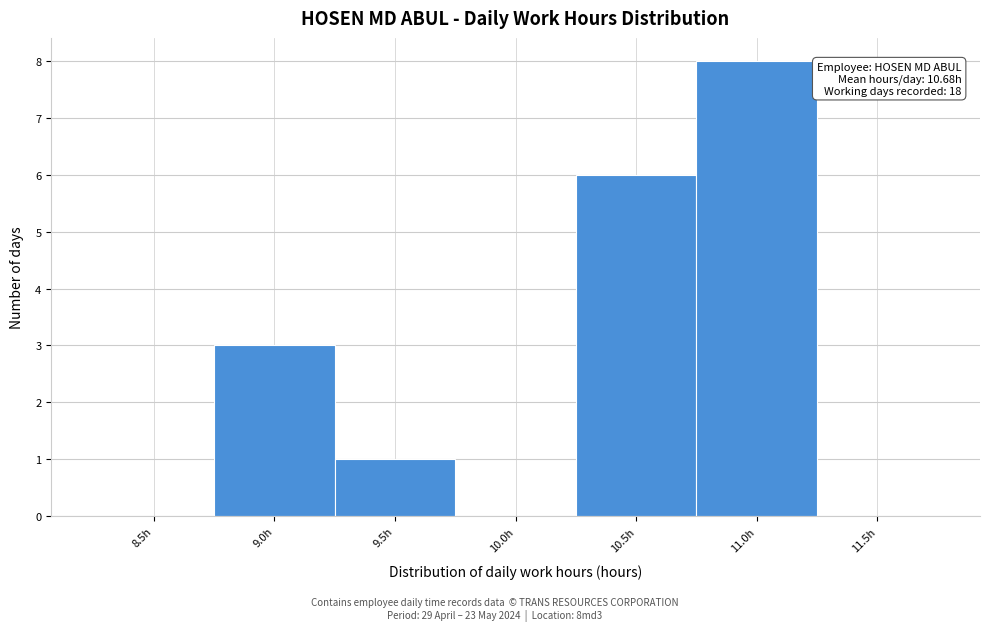

Reading left to right, transcribe all the data shown in this chart.

8.5h=0	9.0h=3	9.5h=1	10.0h=0	10.5h=6	11.0h=8	11.5h=0